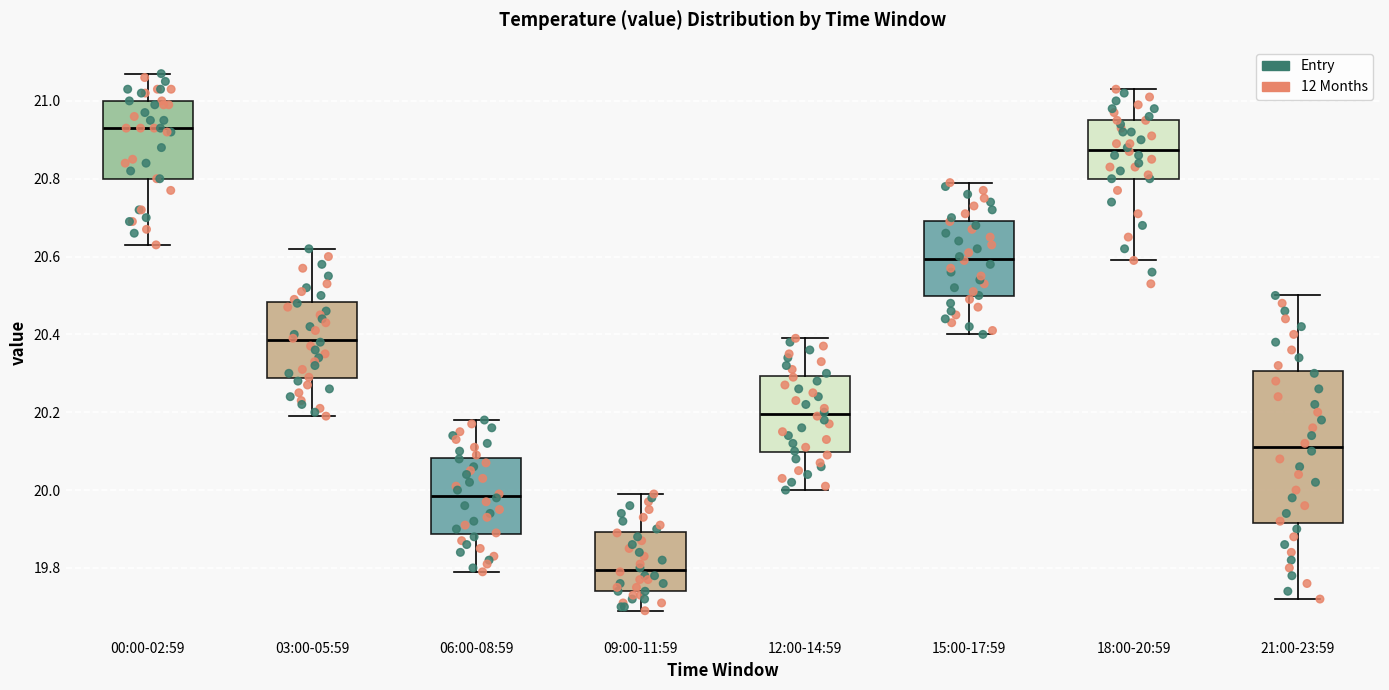

Where does the lower whisker of the box for 06:00-08:59 end on the y-axis? The values are not printed on the chart, so give them approximately, as read against the axis.

19.80